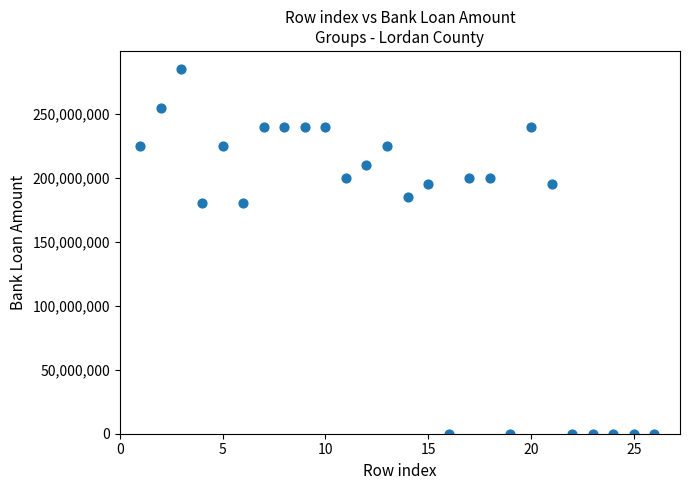

What is the range of X values (max minus min)?

25